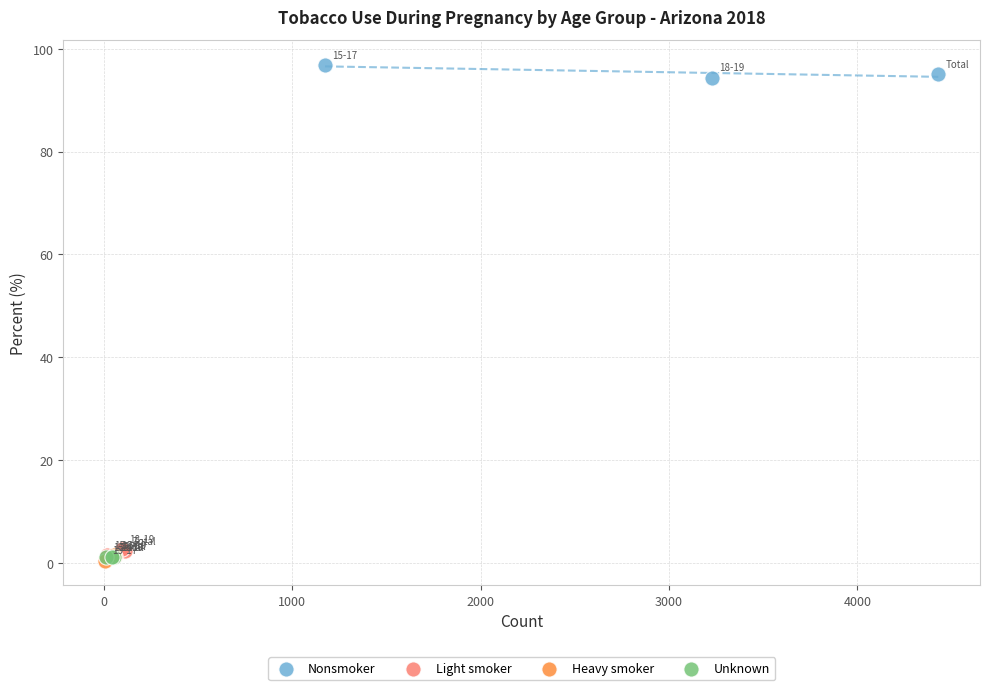

Which series contains the highest Y value?

Nonsmoker